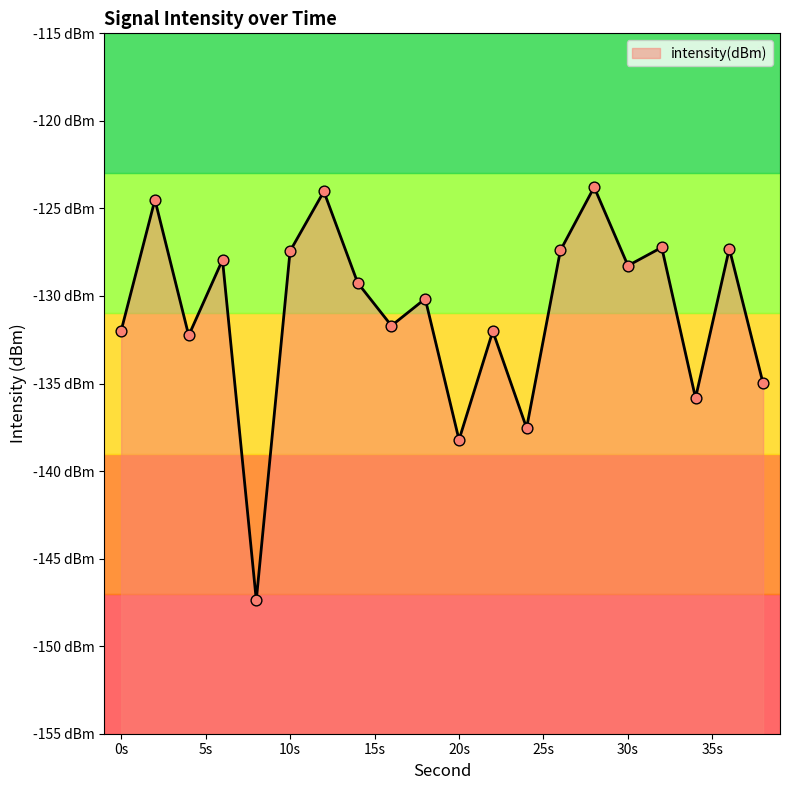

What is the change in value from 14 to 28?

+5.5